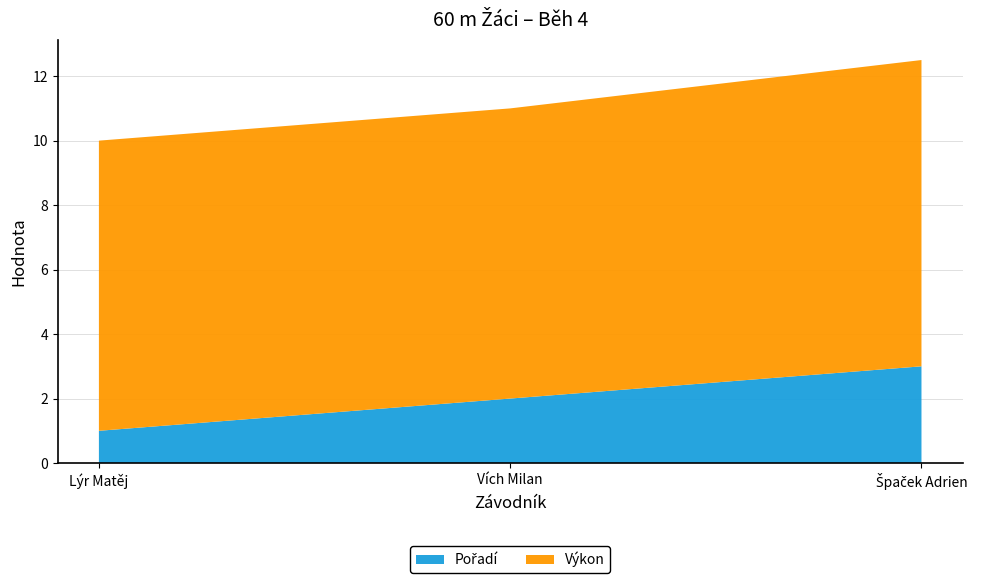

Reading left to right, what are all the values shown in this chart?

Pořadí: Lýr Matěj=1.0	Vích Milan=2.0	Špaček Adrien=3.0
Výkon: Lýr Matěj=9.0	Vích Milan=9.0	Špaček Adrien=9.5